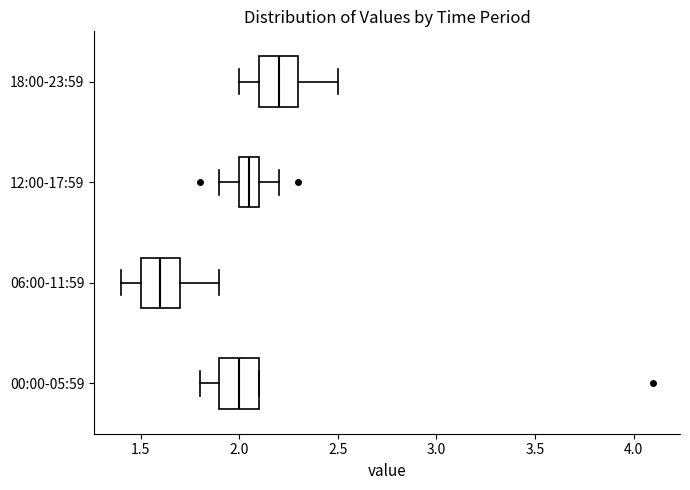

Which box's median line is the furthest to the right?

18:00-23:59